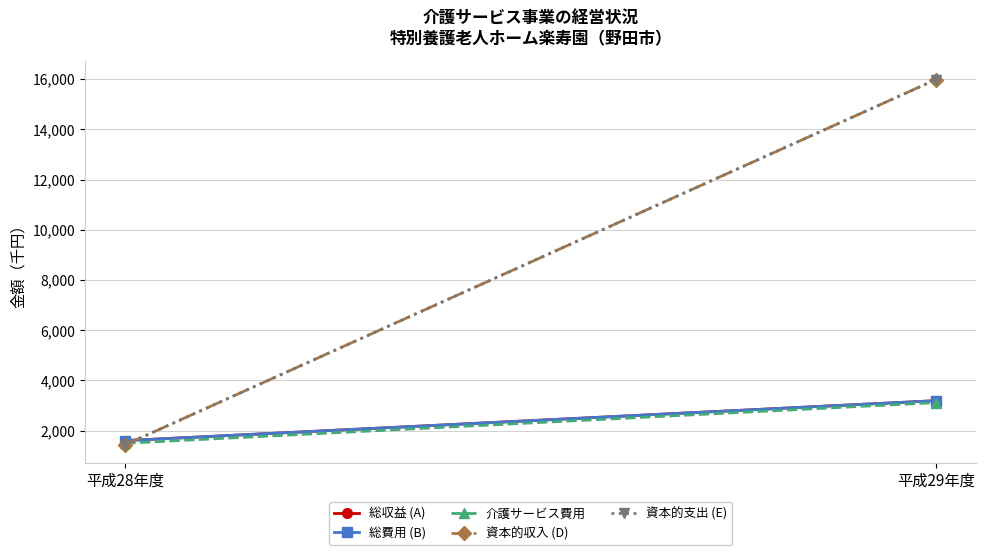

How many 総収益 (A) values are between 1606 and 3195?

2